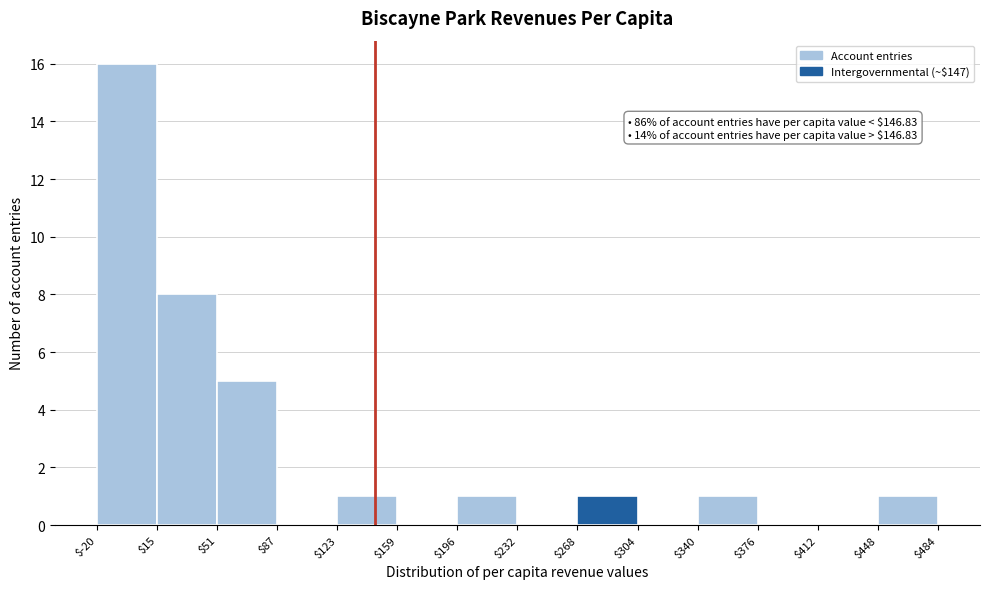

Which range on the x-axis has the tallest bar?

$-20 to $15